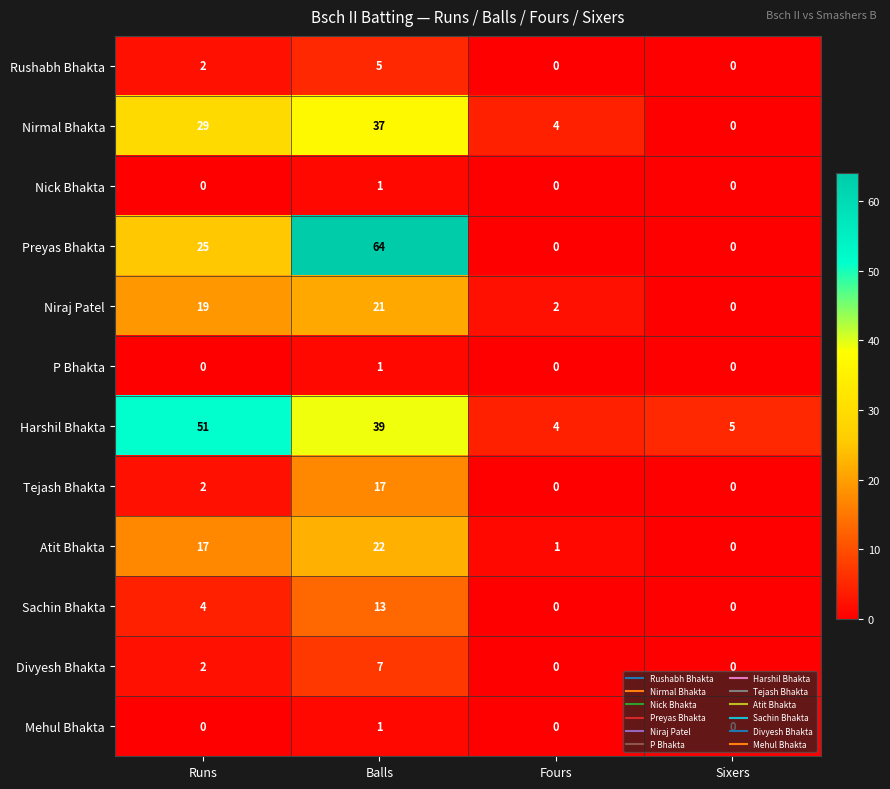

At which label does Harshil Bhakta first exceed 39?

Runs